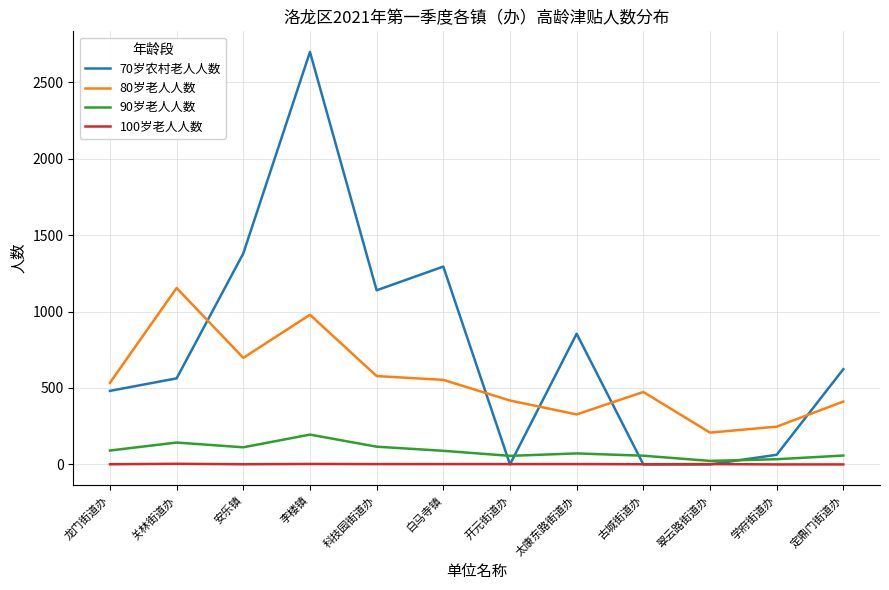

What is the average value of the 70岁农村老人人数 series?

758